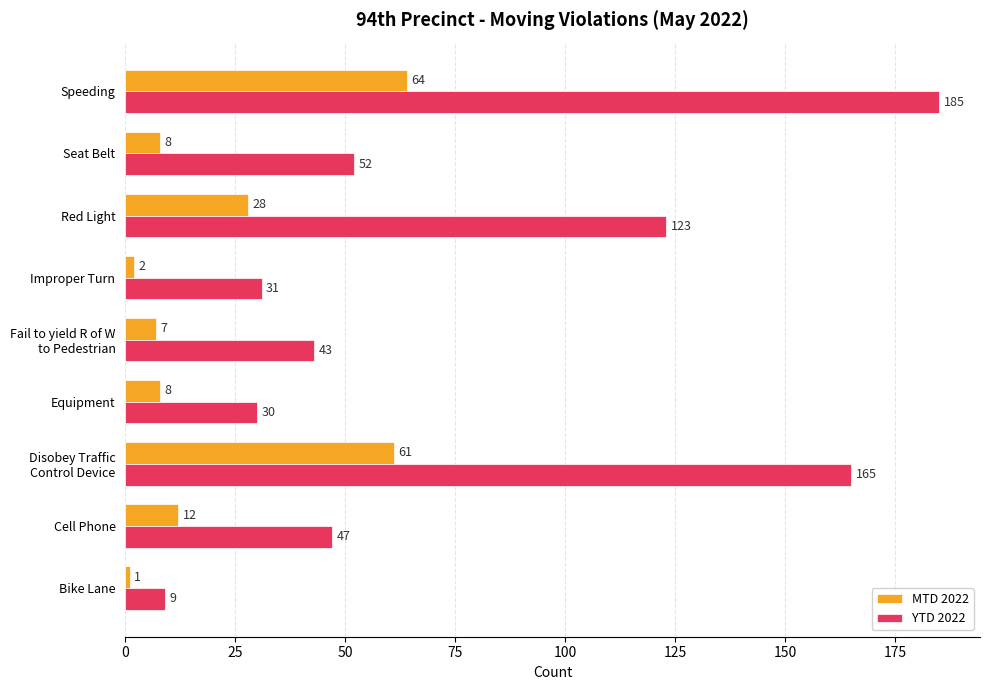

Where is MTD 2022 nearest to the value 32?

Red Light